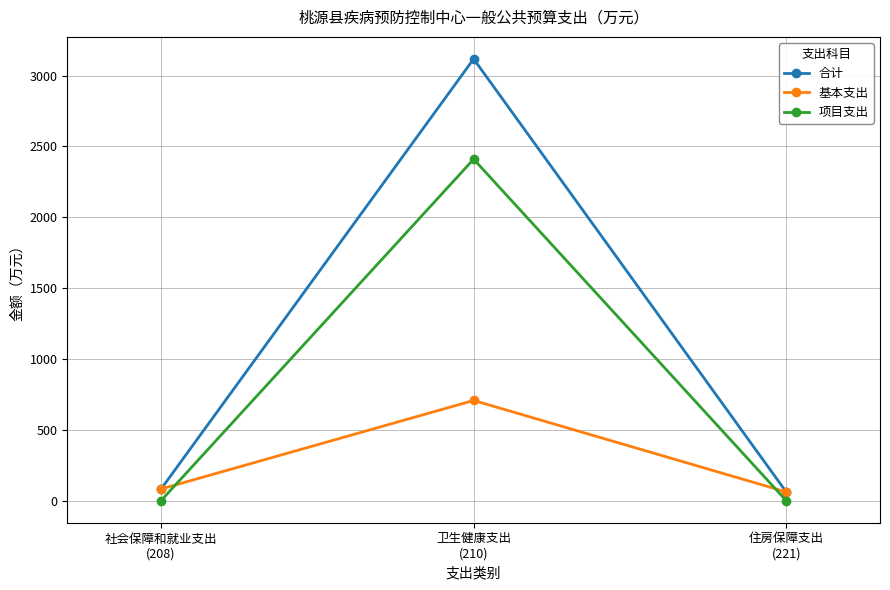

The 基本支出 series shows 81.9 at 社会保障和就业支出
(208). True or false?

True